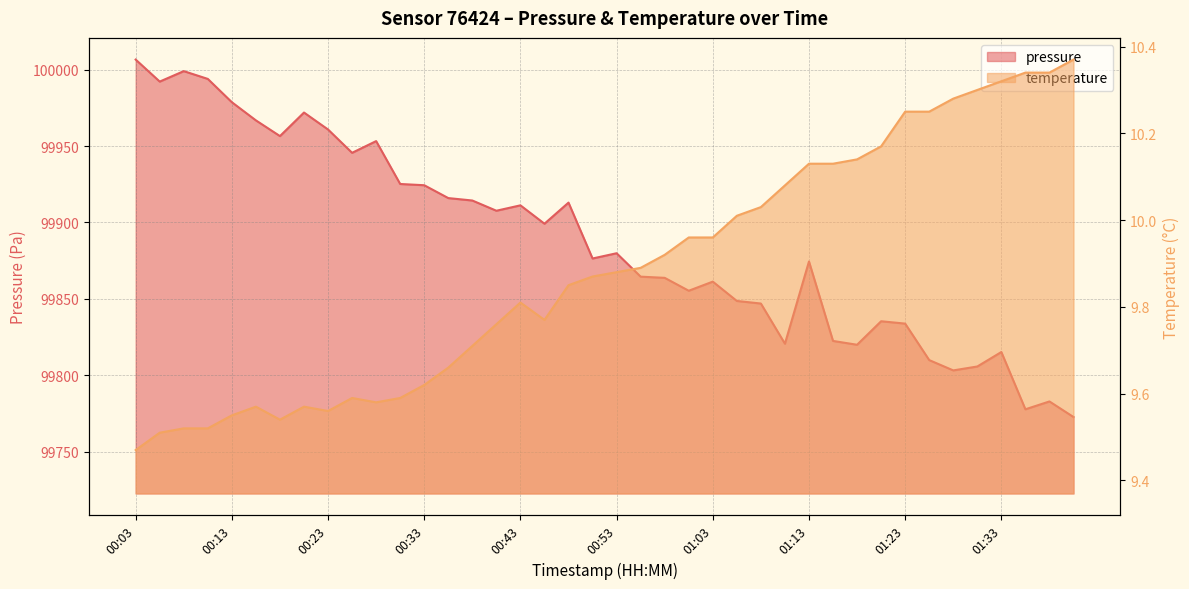

What value does the pressure series have at 00:18?

99956.5